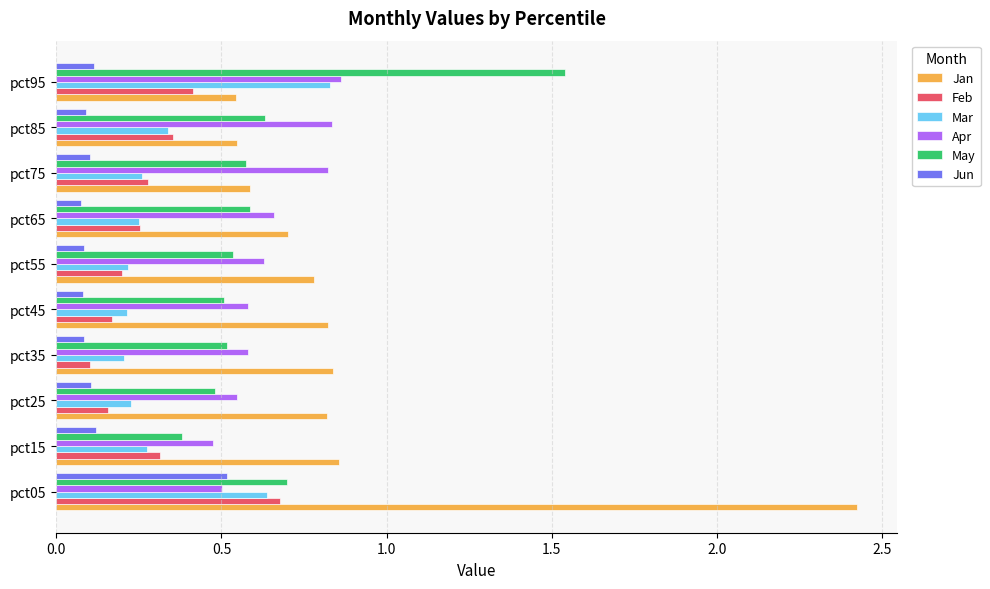

Is it true that Feb equals 0.4 at pct05?

False